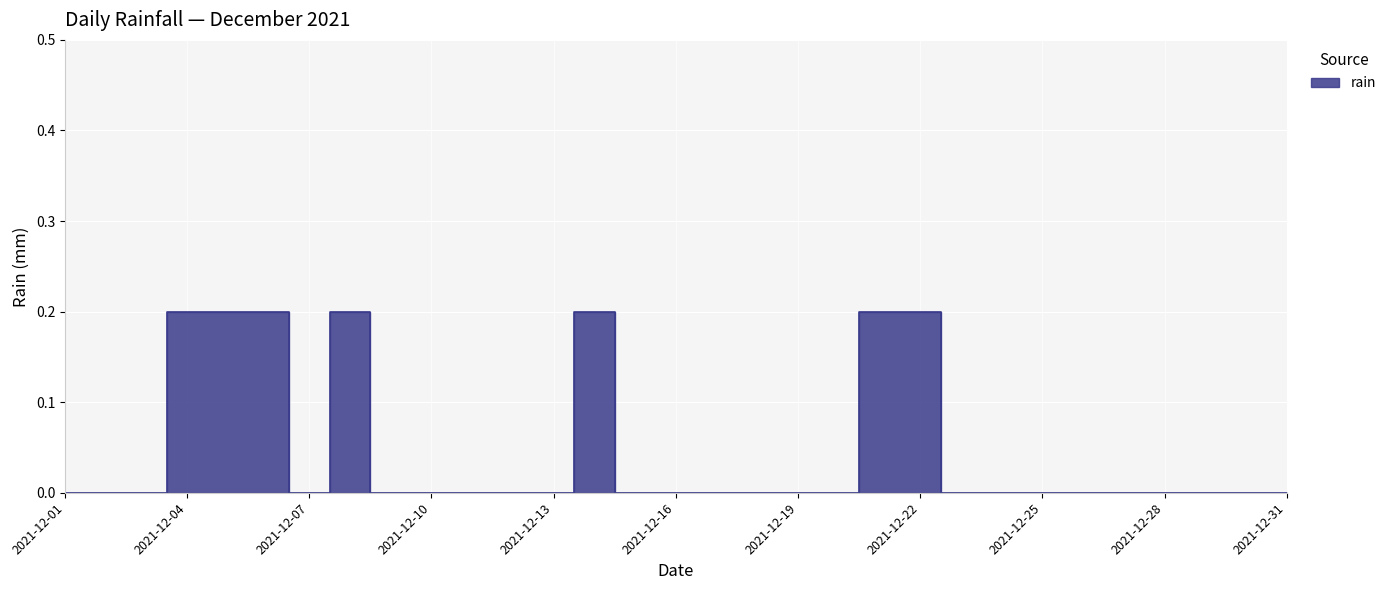

True or false: there are more than 1 points higher than both neighbors.

True